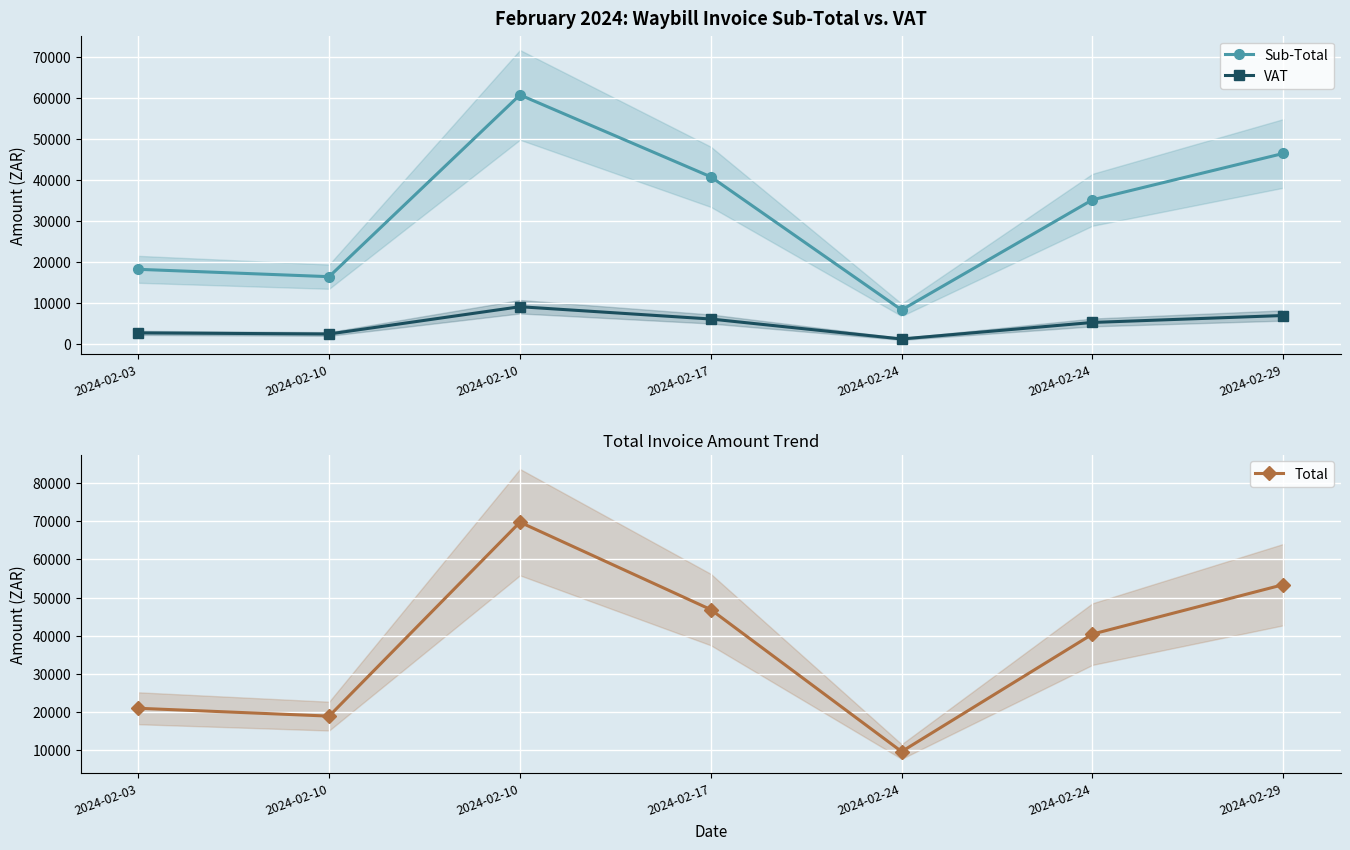

True or false: Total and Sub-Total intersect in this chart.

False